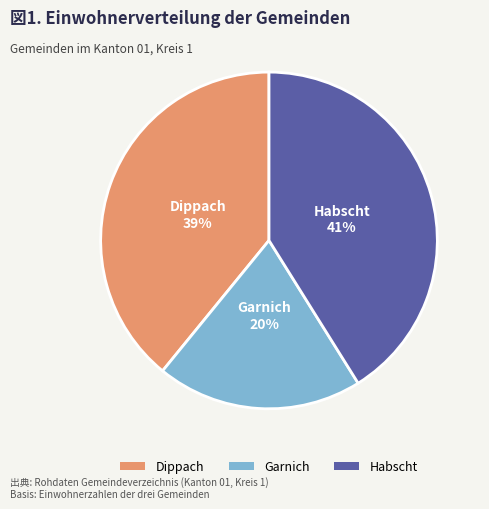

How many segments does this pie chart have?

3